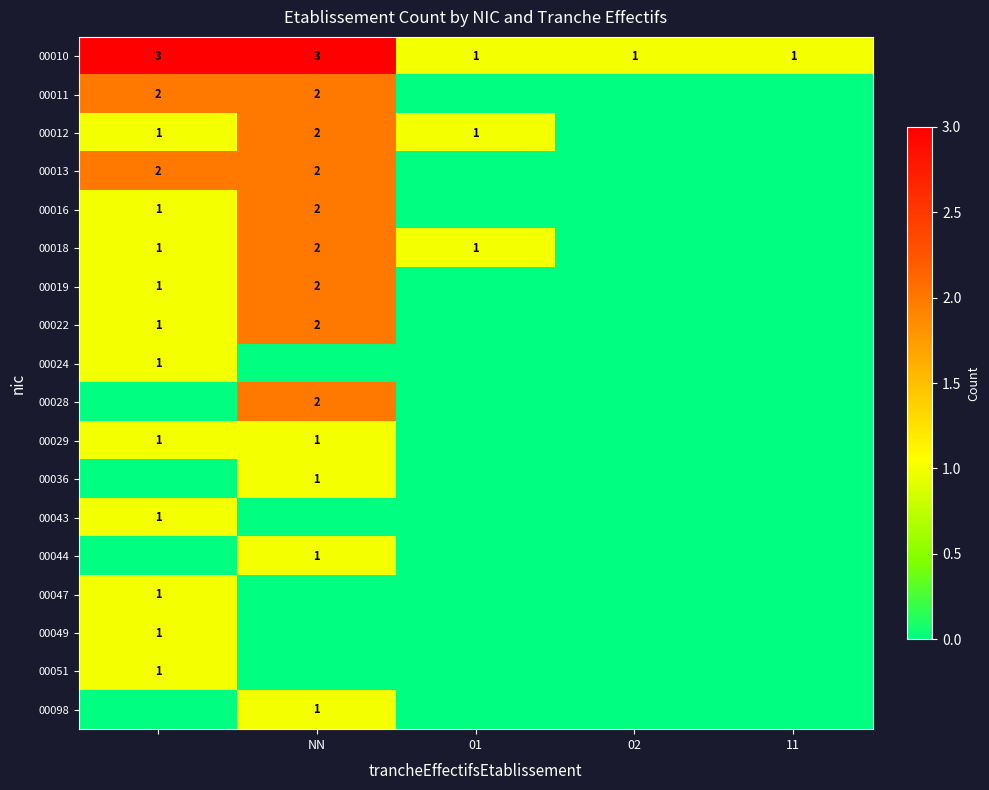

What is the sum of all 00010 values?

9